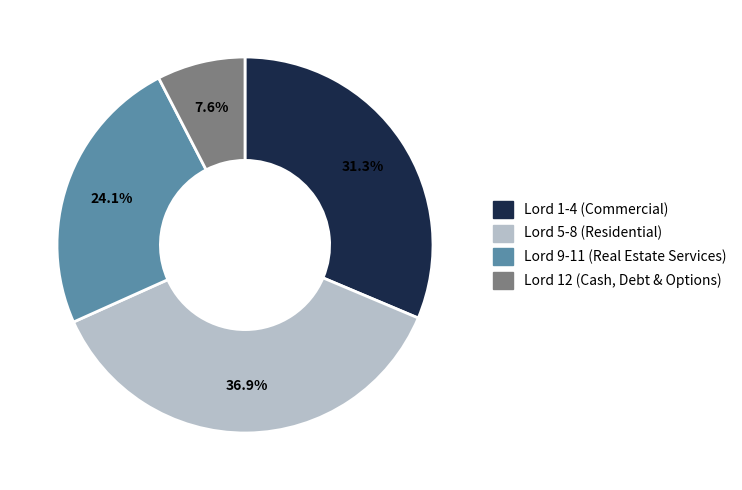

Count the number of slices in the pie.

4